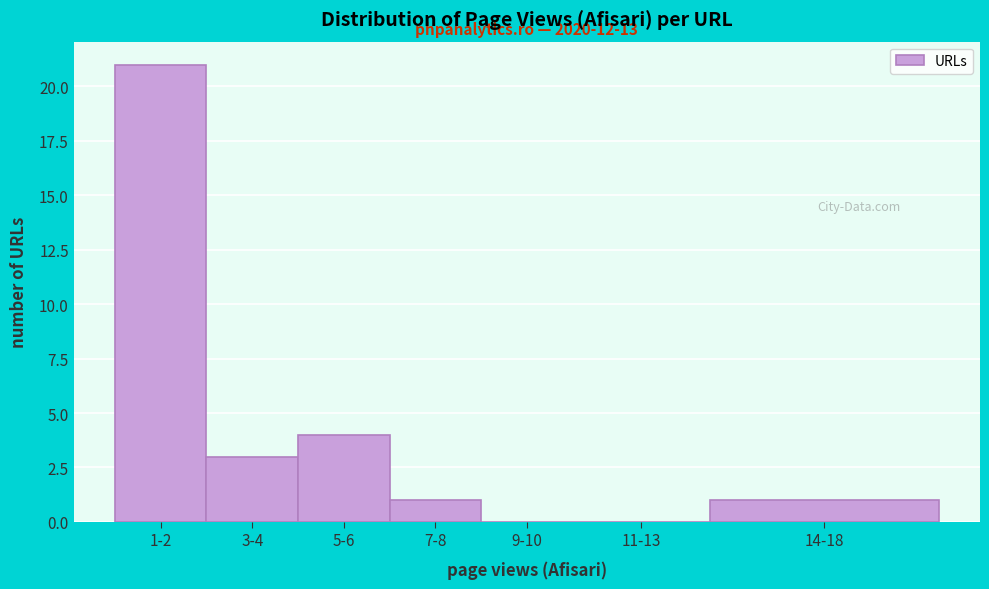

Reading right to left, transcribe all the data shown in this chart.

14-18=1	11-13=0	9-10=0	7-8=1	5-6=4	3-4=3	1-2=21